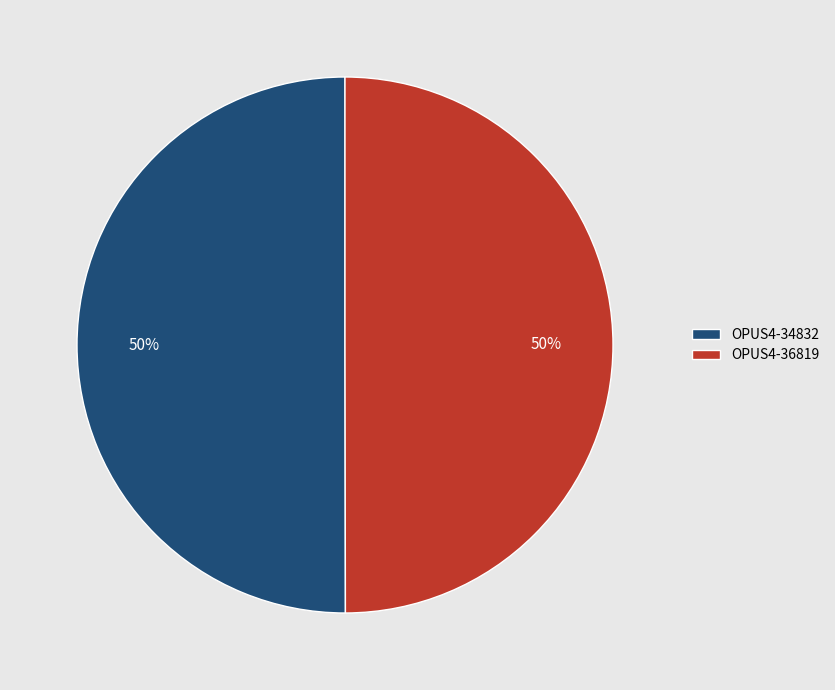

To the nearest percent, what percentage of the pie is OPUS4-36819?

50%